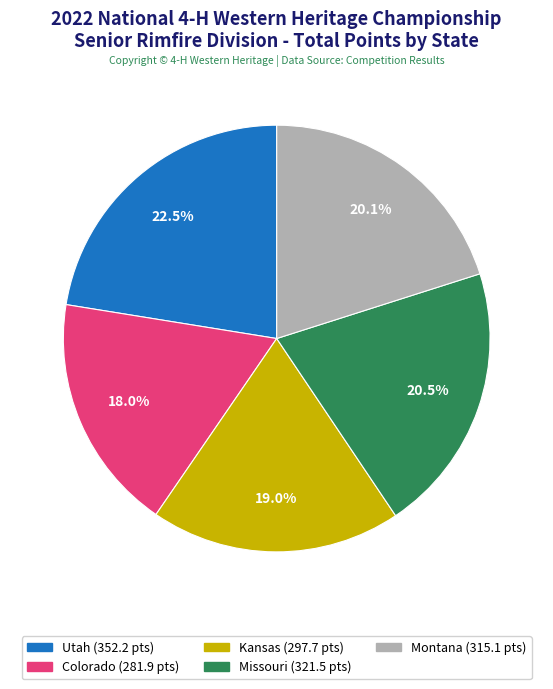

Does any single category account for the majority?

No